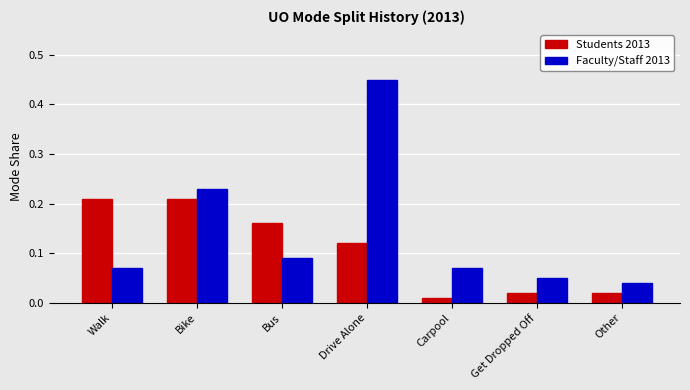

What is the sum of all Faculty/Staff 2013 values?

1.0